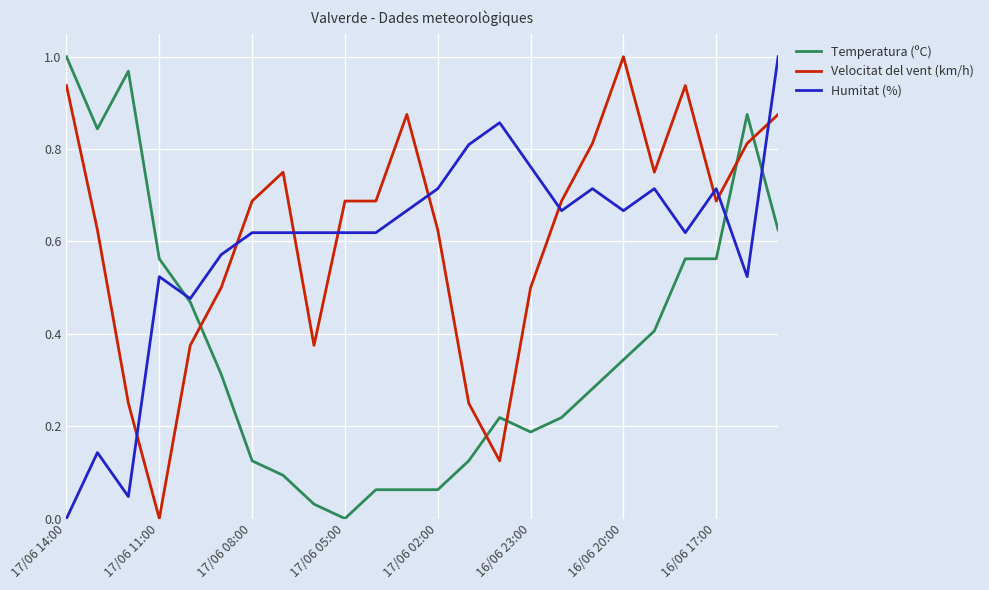

How many times do Velocitat del vent (km/h) and Temperatura (ºC) cross each other?

5